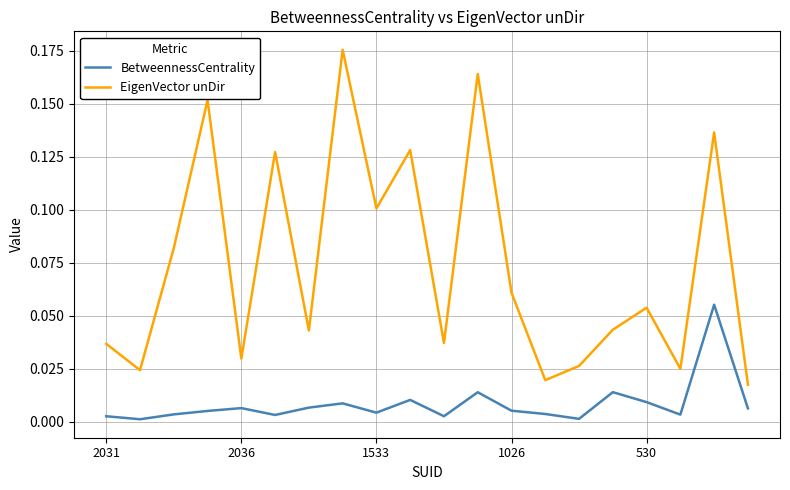

Count the number of categories in the chart.

20